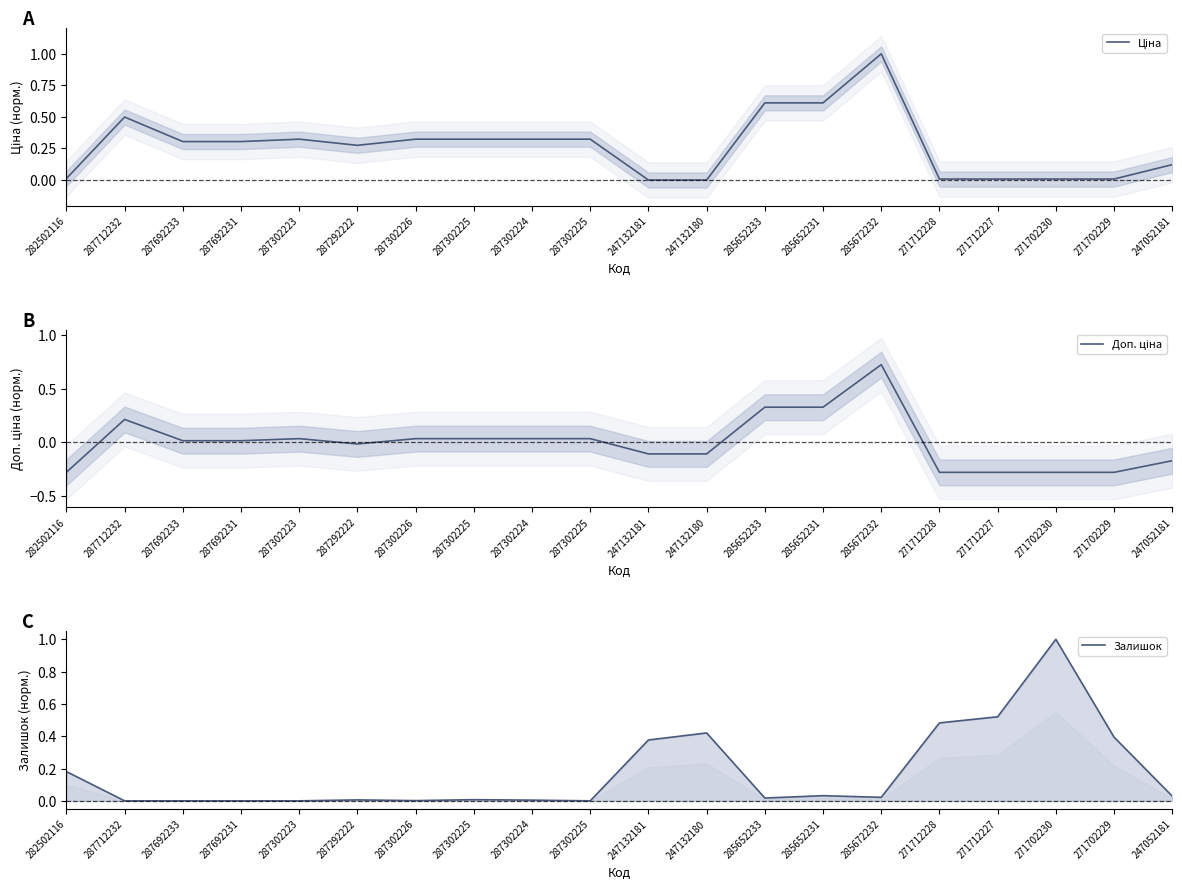

How many interior local peaks does the Залишок series have?

5